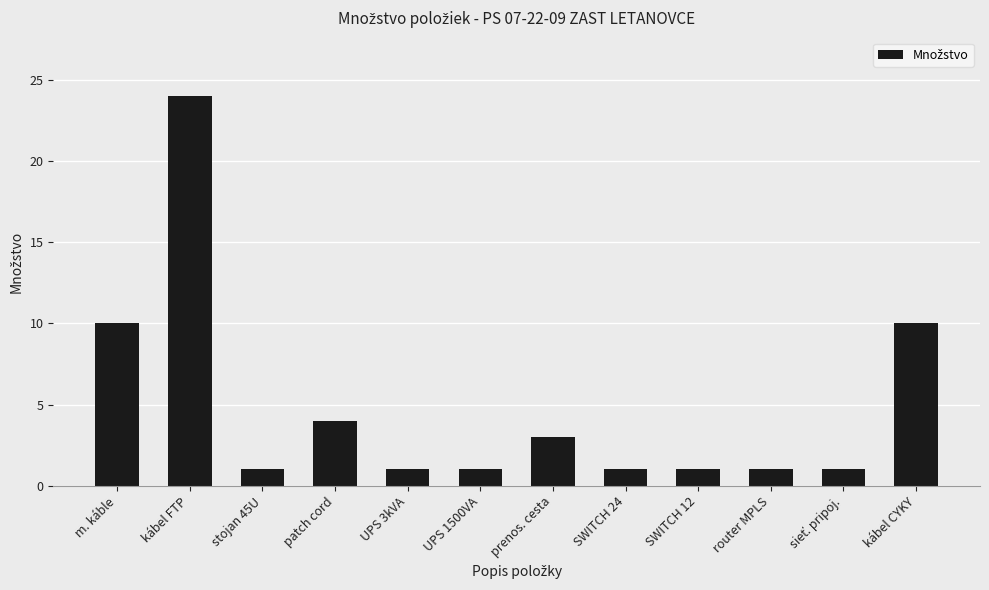

Count the number of categories in the chart.

12